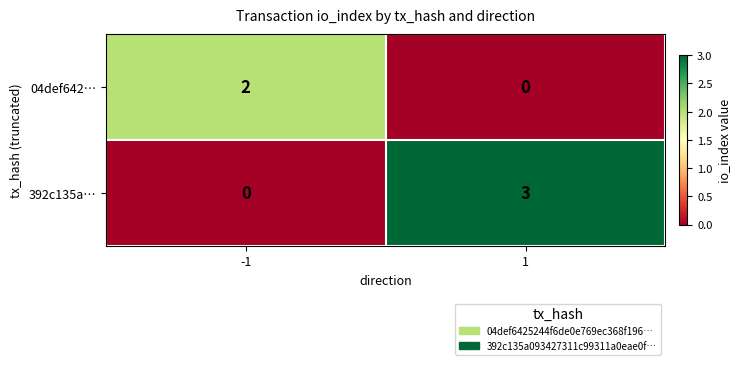

Rank the series by their maximum value, from lowest to highest.

04def642…, 392c135a…